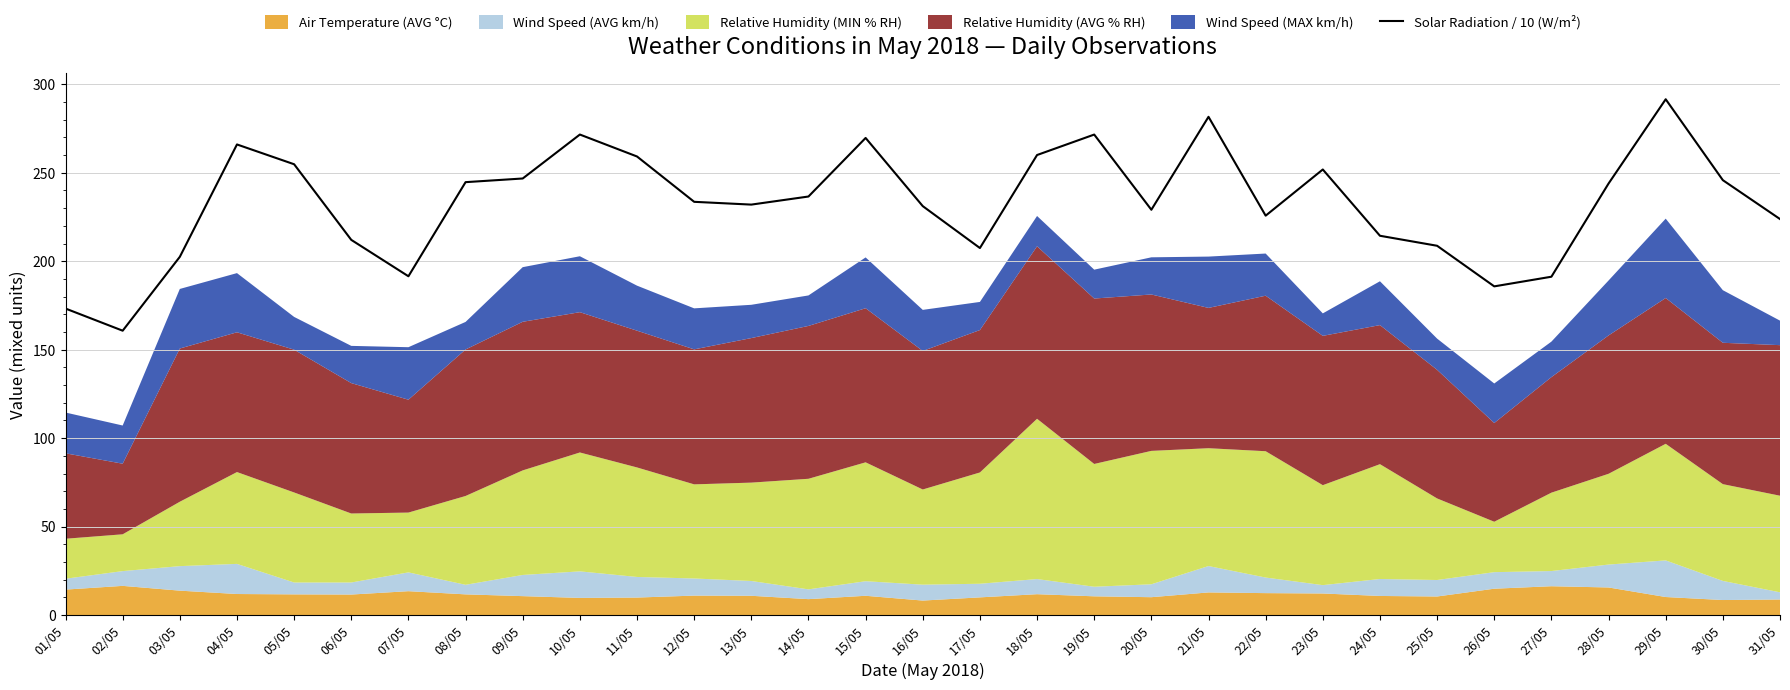

At which category does the data reach its first local peak?

04/05